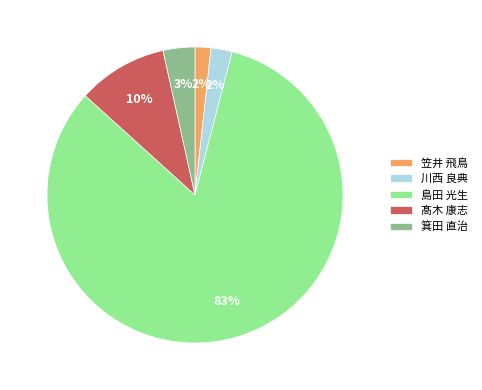

Is it true that 箕田 直治 is 3% of the pie?

True